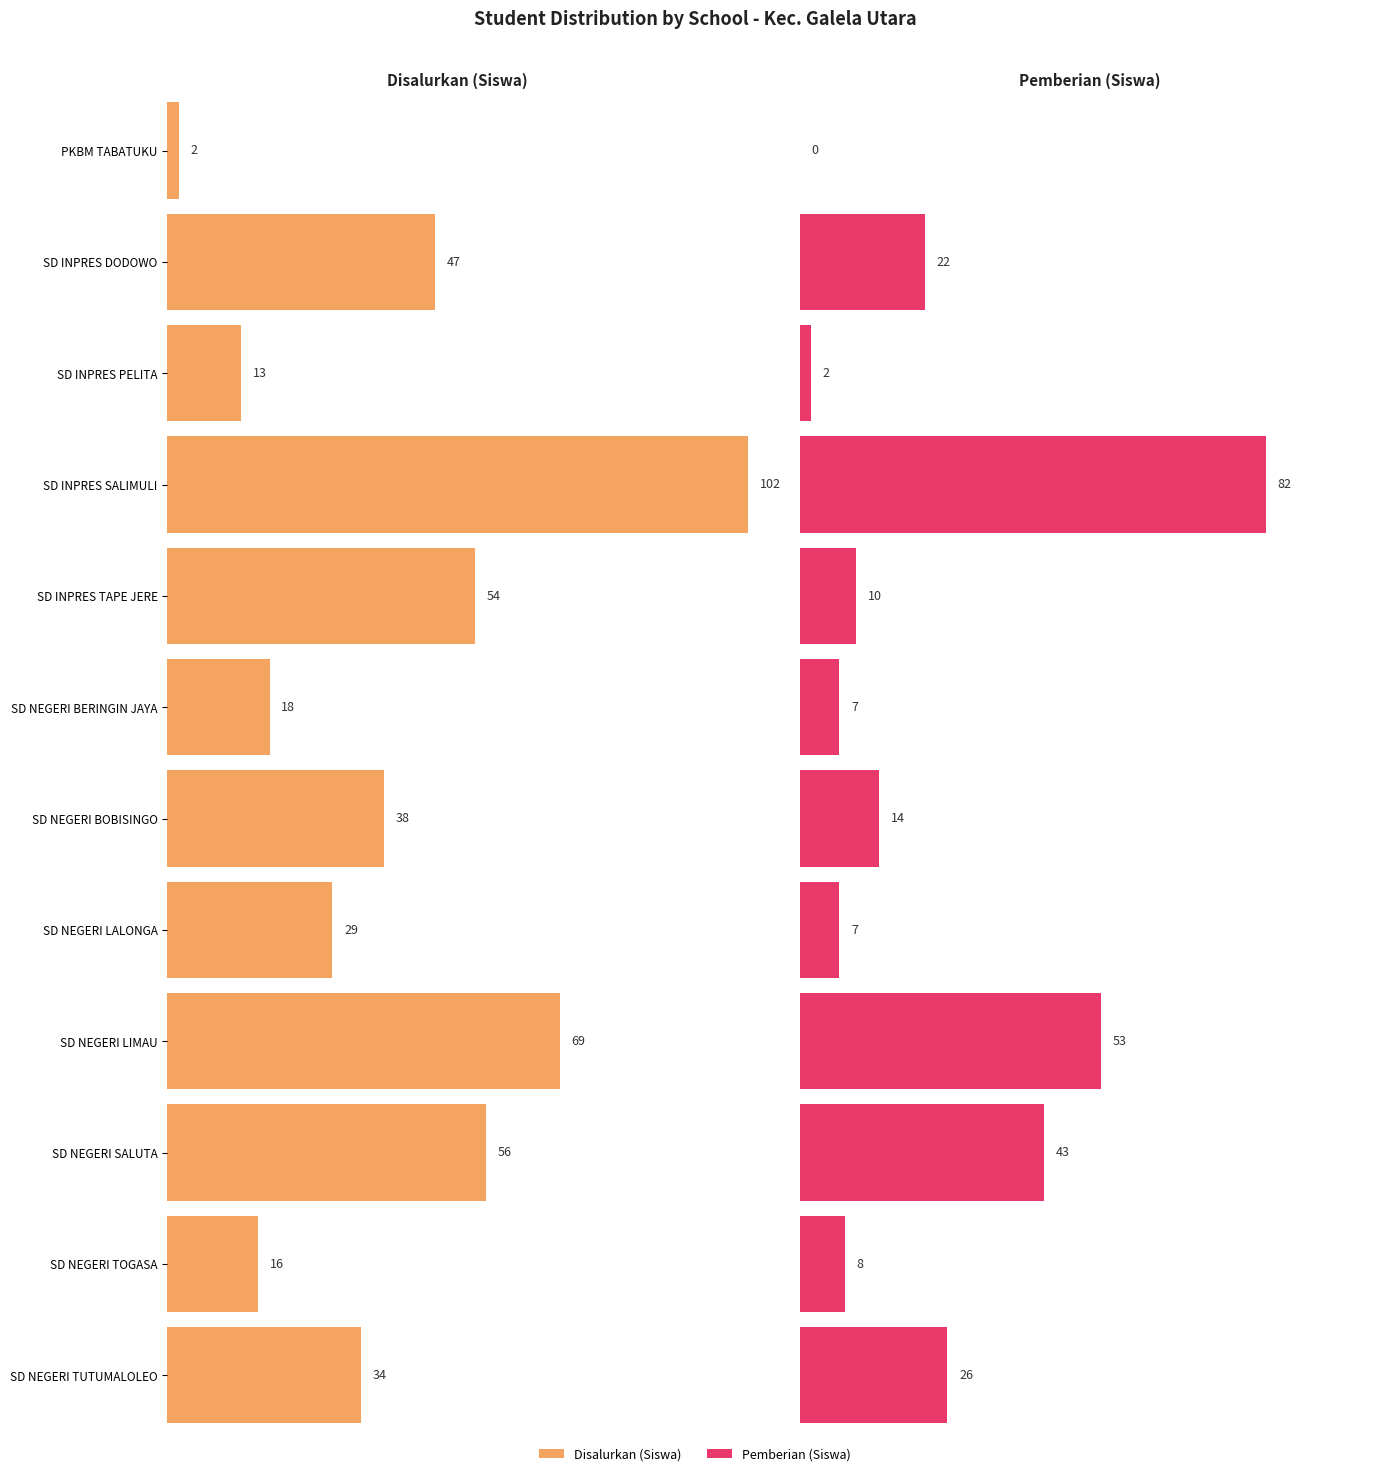

Reading left to right, what are all the values shown in this chart?

Disalurkan (Siswa): PKBM TABATUKU=2	SD INPRES DODOWO=47	SD INPRES PELITA=13	SD INPRES SALIMULI=102	SD INPRES TAPE JERE=54	SD NEGERI BERINGIN JAYA=18	SD NEGERI BOBISINGO=38	SD NEGERI LALONGA=29	SD NEGERI LIMAU=69	SD NEGERI SALUTA=56	SD NEGERI TOGASA=16	SD NEGERI TUTUMALOLEO=34
Pemberian (Siswa): PKBM TABATUKU=0	SD INPRES DODOWO=22	SD INPRES PELITA=2	SD INPRES SALIMULI=82	SD INPRES TAPE JERE=10	SD NEGERI BERINGIN JAYA=7	SD NEGERI BOBISINGO=14	SD NEGERI LALONGA=7	SD NEGERI LIMAU=53	SD NEGERI SALUTA=43	SD NEGERI TOGASA=8	SD NEGERI TUTUMALOLEO=26